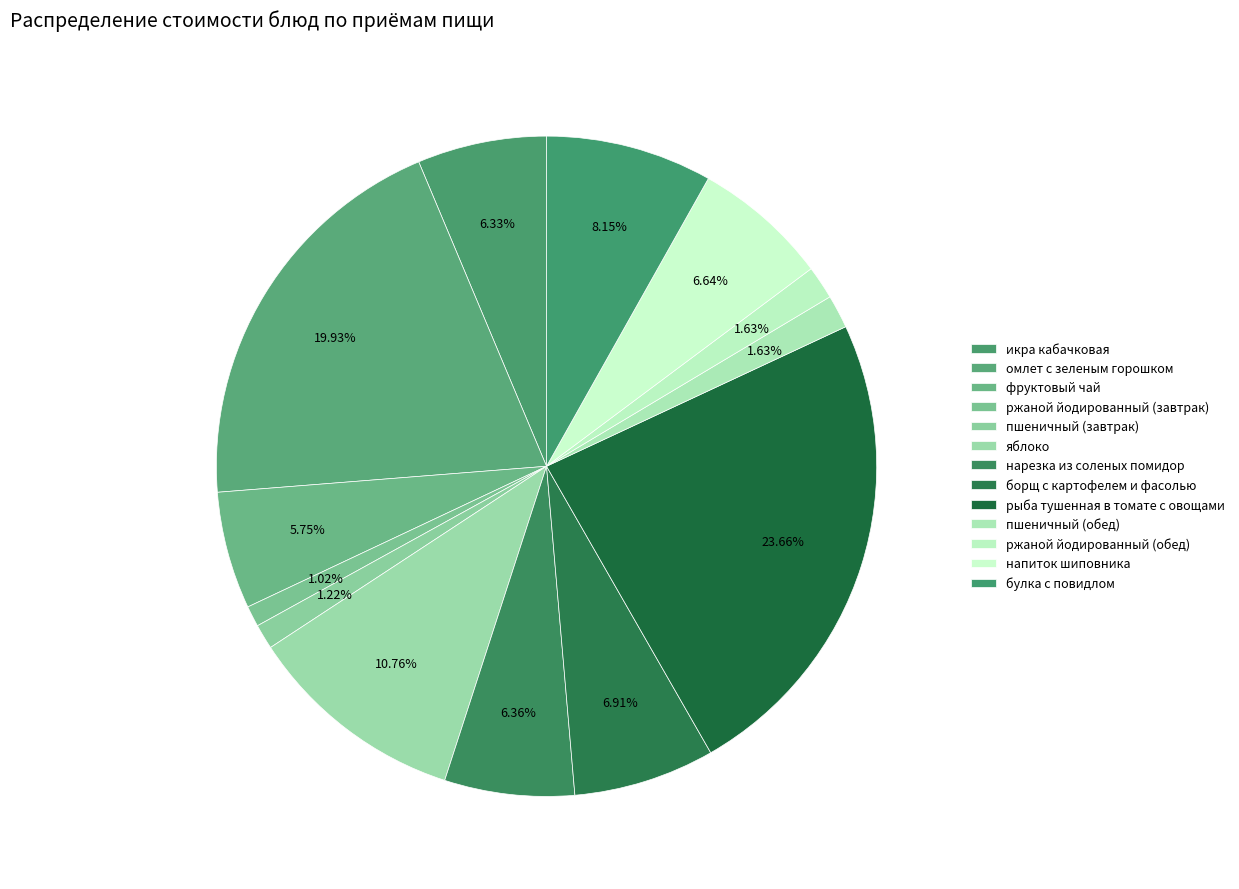

What portion of the pie excludes рыба тушенная в томате с овощами?

76.3%